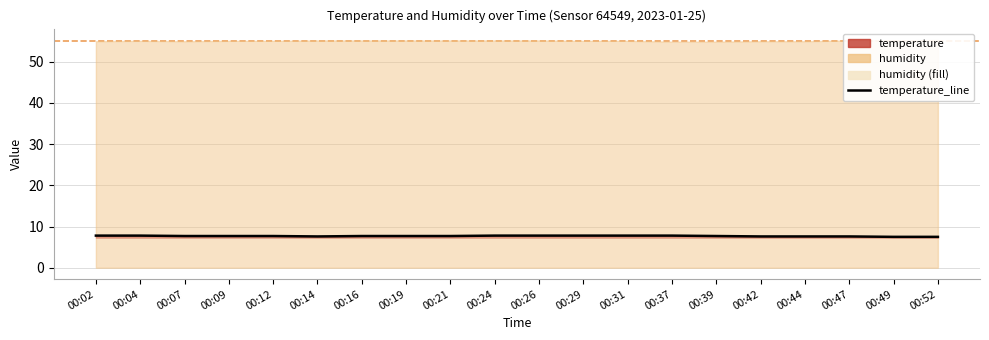

What is the difference between the values at 00:47 and 00:24?

0.2